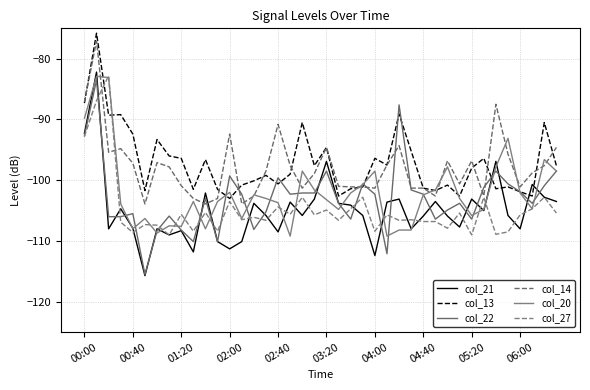

True or false: col_27 and col_14 intersect in this chart.

True